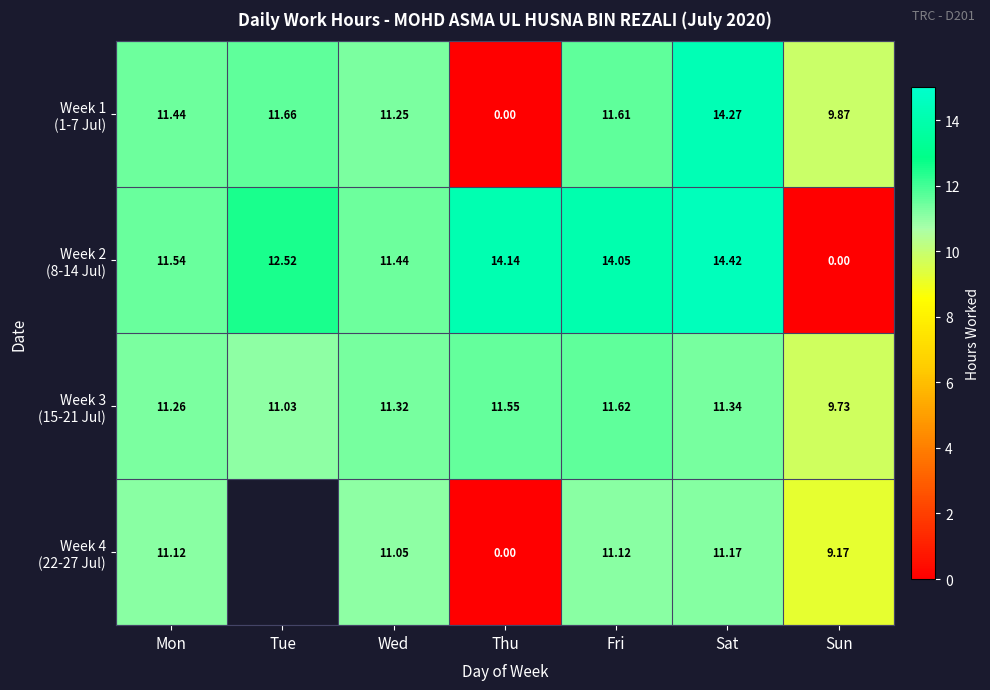

How many values in the Week 2 (8-14 Jul) series are below 12?

3